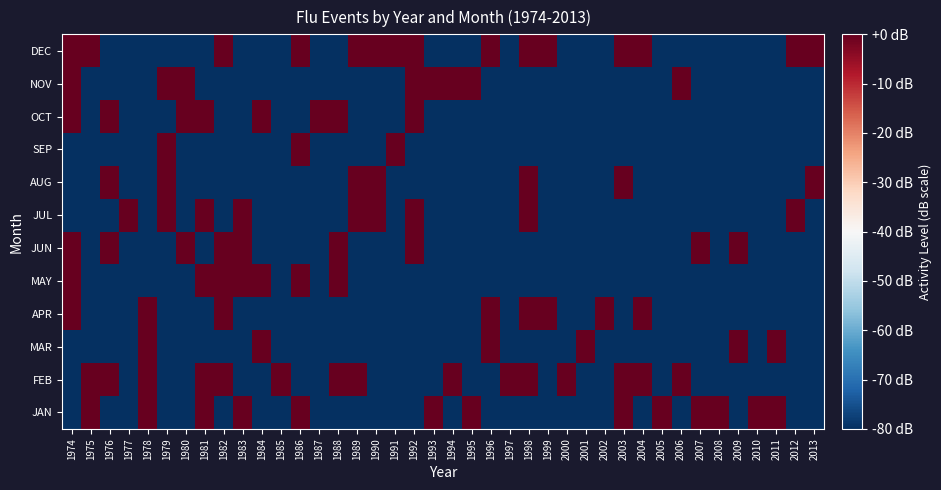

Reading left to right, extract all data points from this chart.

JAN: 1974=-80	1975=0	1976=-80	1977=-80	1978=0	1979=-80	1980=-80	1981=0	1982=-80	1983=0	1984=-80	1985=-80	1986=0	1987=-80	1988=-80	1989=-80	1990=-80	1991=-80	1992=-80	1993=0	1994=-80	1995=0	1996=-80	1997=-80	1998=-80	1999=-80	2000=-80	2001=-80	2002=-80	2003=0	2004=-80	2005=0	2006=-80	2007=0	2008=0	2009=-80	2010=0	2011=0	2012=-80	2013=-80
FEB: 1974=-80	1975=0	1976=0	1977=-80	1978=0	1979=-80	1980=-80	1981=0	1982=0	1983=-80	1984=-80	1985=0	1986=-80	1987=-80	1988=0	1989=0	1990=-80	1991=-80	1992=-80	1993=-80	1994=0	1995=-80	1996=-80	1997=0	1998=0	1999=-80	2000=0	2001=-80	2002=-80	2003=0	2004=0	2005=-80	2006=0	2007=-80	2008=-80	2009=-80	2010=-80	2011=-80	2012=-80	2013=-80
MAR: 1974=-80	1975=-80	1976=-80	1977=-80	1978=0	1979=-80	1980=-80	1981=-80	1982=-80	1983=-80	1984=0	1985=-80	1986=-80	1987=-80	1988=-80	1989=-80	1990=-80	1991=-80	1992=-80	1993=-80	1994=-80	1995=-80	1996=0	1997=-80	1998=-80	1999=-80	2000=-80	2001=0	2002=-80	2003=-80	2004=-80	2005=-80	2006=-80	2007=-80	2008=-80	2009=0	2010=-80	2011=0	2012=-80	2013=-80
APR: 1974=0	1975=-80	1976=-80	1977=-80	1978=0	1979=-80	1980=-80	1981=-80	1982=0	1983=-80	1984=-80	1985=-80	1986=-80	1987=-80	1988=-80	1989=-80	1990=-80	1991=-80	1992=-80	1993=-80	1994=-80	1995=-80	1996=0	1997=-80	1998=0	1999=0	2000=-80	2001=-80	2002=0	2003=-80	2004=0	2005=-80	2006=-80	2007=-80	2008=-80	2009=-80	2010=-80	2011=-80	2012=-80	2013=-80
MAY: 1974=0	1975=-80	1976=-80	1977=-80	1978=-80	1979=-80	1980=-80	1981=0	1982=0	1983=0	1984=0	1985=-80	1986=0	1987=-80	1988=0	1989=-80	1990=-80	1991=-80	1992=-80	1993=-80	1994=-80	1995=-80	1996=-80	1997=-80	1998=-80	1999=-80	2000=-80	2001=-80	2002=-80	2003=-80	2004=-80	2005=-80	2006=-80	2007=-80	2008=-80	2009=-80	2010=-80	2011=-80	2012=-80	2013=-80
JUN: 1974=0	1975=-80	1976=0	1977=-80	1978=-80	1979=-80	1980=0	1981=-80	1982=0	1983=0	1984=-80	1985=-80	1986=-80	1987=-80	1988=0	1989=-80	1990=-80	1991=-80	1992=0	1993=-80	1994=-80	1995=-80	1996=-80	1997=-80	1998=-80	1999=-80	2000=-80	2001=-80	2002=-80	2003=-80	2004=-80	2005=-80	2006=-80	2007=0	2008=-80	2009=0	2010=-80	2011=-80	2012=-80	2013=-80
JUL: 1974=-80	1975=-80	1976=-80	1977=0	1978=-80	1979=0	1980=-80	1981=0	1982=-80	1983=0	1984=-80	1985=-80	1986=-80	1987=-80	1988=-80	1989=0	1990=0	1991=-80	1992=0	1993=-80	1994=-80	1995=-80	1996=-80	1997=-80	1998=0	1999=-80	2000=-80	2001=-80	2002=-80	2003=-80	2004=-80	2005=-80	2006=-80	2007=-80	2008=-80	2009=-80	2010=-80	2011=-80	2012=0	2013=-80
AUG: 1974=-80	1975=-80	1976=0	1977=-80	1978=-80	1979=0	1980=-80	1981=-80	1982=-80	1983=-80	1984=-80	1985=-80	1986=-80	1987=-80	1988=-80	1989=0	1990=0	1991=-80	1992=-80	1993=-80	1994=-80	1995=-80	1996=-80	1997=-80	1998=0	1999=-80	2000=-80	2001=-80	2002=-80	2003=0	2004=-80	2005=-80	2006=-80	2007=-80	2008=-80	2009=-80	2010=-80	2011=-80	2012=-80	2013=0
SEP: 1974=-80	1975=-80	1976=-80	1977=-80	1978=-80	1979=0	1980=-80	1981=-80	1982=-80	1983=-80	1984=-80	1985=-80	1986=0	1987=-80	1988=-80	1989=-80	1990=-80	1991=0	1992=-80	1993=-80	1994=-80	1995=-80	1996=-80	1997=-80	1998=-80	1999=-80	2000=-80	2001=-80	2002=-80	2003=-80	2004=-80	2005=-80	2006=-80	2007=-80	2008=-80	2009=-80	2010=-80	2011=-80	2012=-80	2013=-80
OCT: 1974=0	1975=-80	1976=0	1977=-80	1978=-80	1979=-80	1980=0	1981=0	1982=-80	1983=-80	1984=0	1985=-80	1986=-80	1987=0	1988=0	1989=-80	1990=-80	1991=-80	1992=0	1993=-80	1994=-80	1995=-80	1996=-80	1997=-80	1998=-80	1999=-80	2000=-80	2001=-80	2002=-80	2003=-80	2004=-80	2005=-80	2006=-80	2007=-80	2008=-80	2009=-80	2010=-80	2011=-80	2012=-80	2013=-80
NOV: 1974=0	1975=-80	1976=-80	1977=-80	1978=-80	1979=0	1980=0	1981=-80	1982=-80	1983=-80	1984=-80	1985=-80	1986=-80	1987=-80	1988=-80	1989=-80	1990=-80	1991=-80	1992=0	1993=0	1994=0	1995=0	1996=-80	1997=-80	1998=-80	1999=-80	2000=-80	2001=-80	2002=-80	2003=-80	2004=-80	2005=-80	2006=0	2007=-80	2008=-80	2009=-80	2010=-80	2011=-80	2012=-80	2013=-80
DEC: 1974=0	1975=0	1976=-80	1977=-80	1978=-80	1979=-80	1980=-80	1981=-80	1982=0	1983=-80	1984=-80	1985=-80	1986=0	1987=-80	1988=-80	1989=0	1990=0	1991=0	1992=0	1993=-80	1994=-80	1995=-80	1996=0	1997=-80	1998=0	1999=0	2000=-80	2001=-80	2002=-80	2003=0	2004=0	2005=-80	2006=-80	2007=-80	2008=-80	2009=-80	2010=-80	2011=-80	2012=0	2013=0